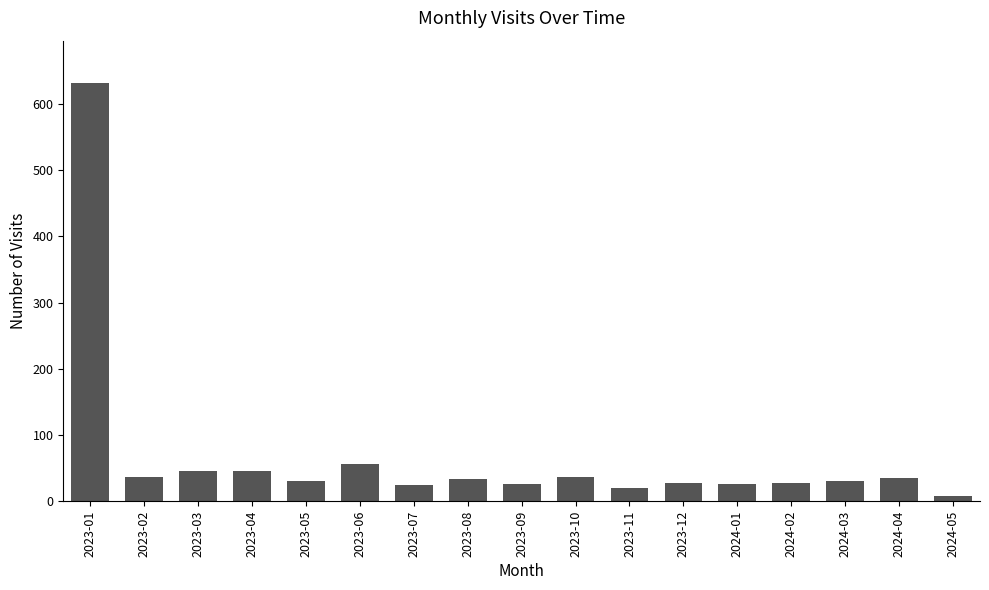

What is the change in value from 2023-07 to 2023-08?

+8